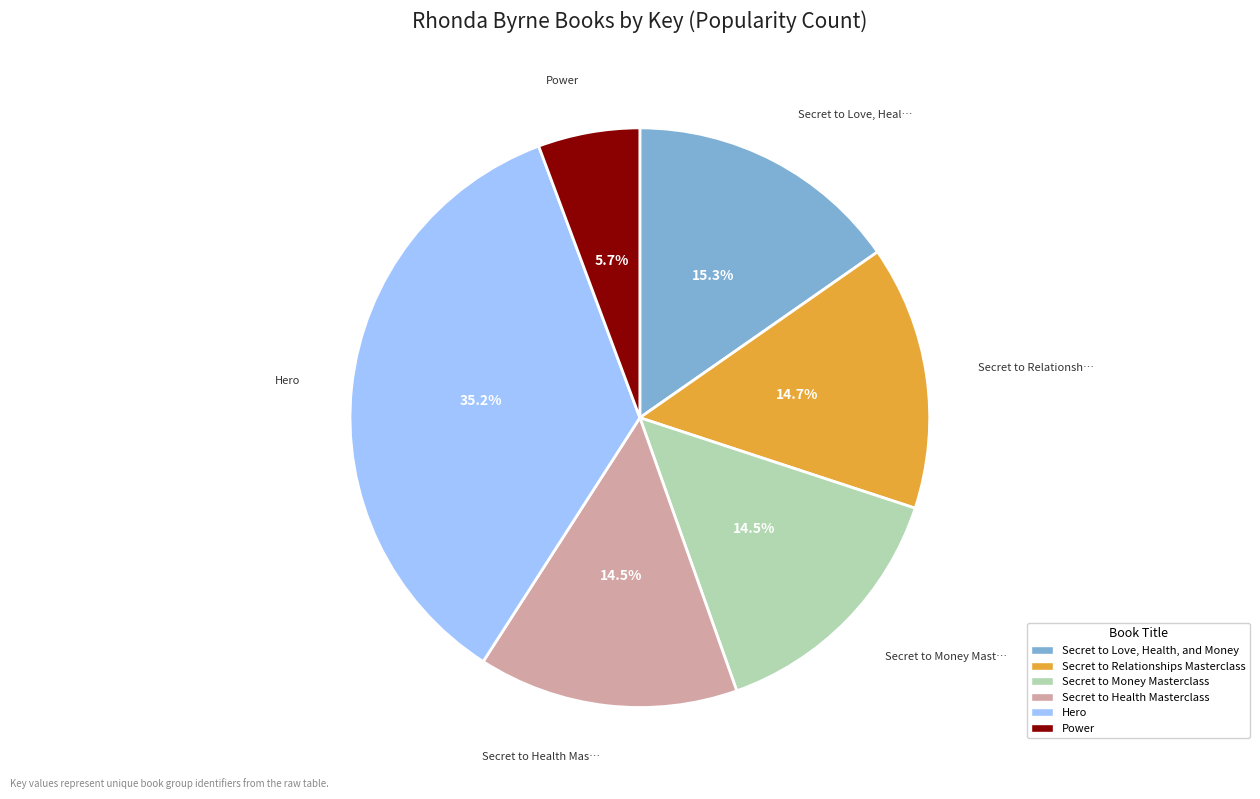

Is the sum of Secret to Love, Health, and Money and Secret to Health Masterclass greater than half?

No